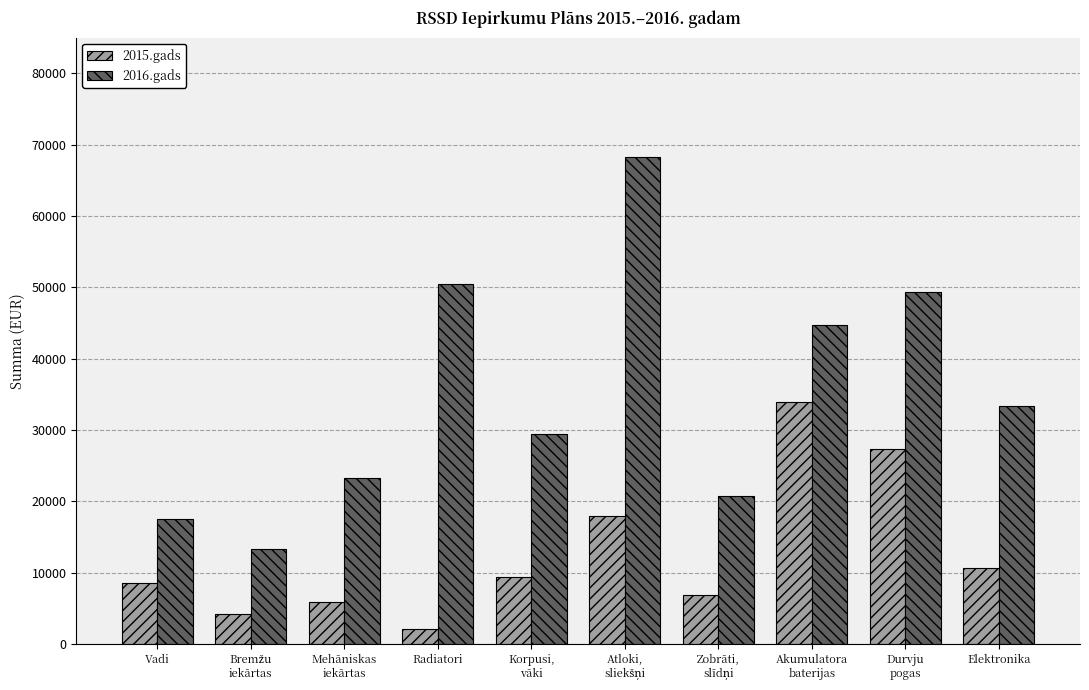

Count the number of categories in the chart.

10